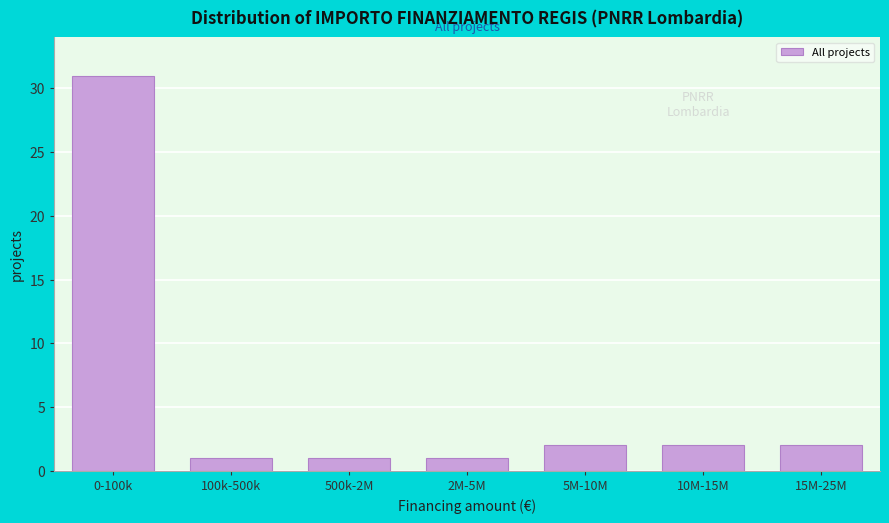

Reading left to right, list all the values displayed in this chart.

31	1	1	1	2	2	2